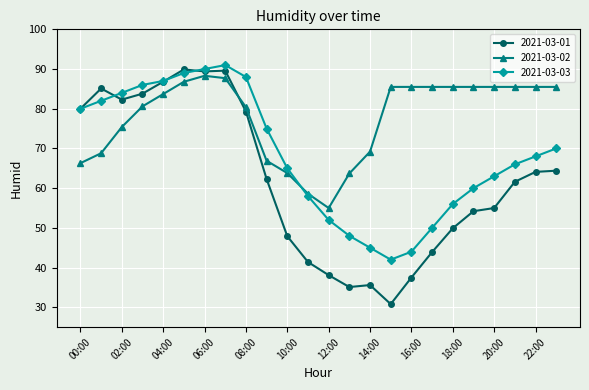

How many values in the 2021-03-01 series are below 62?

12